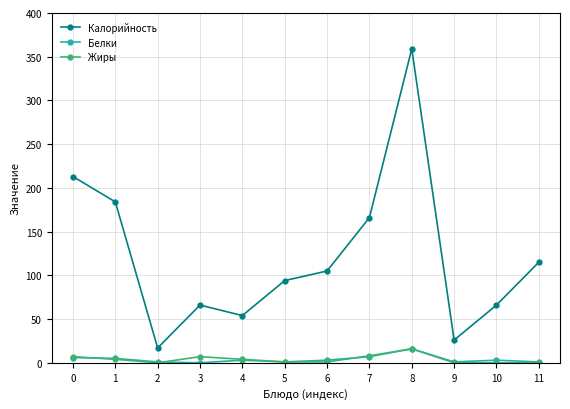

Where is the first local minimum for Калорийность?

2